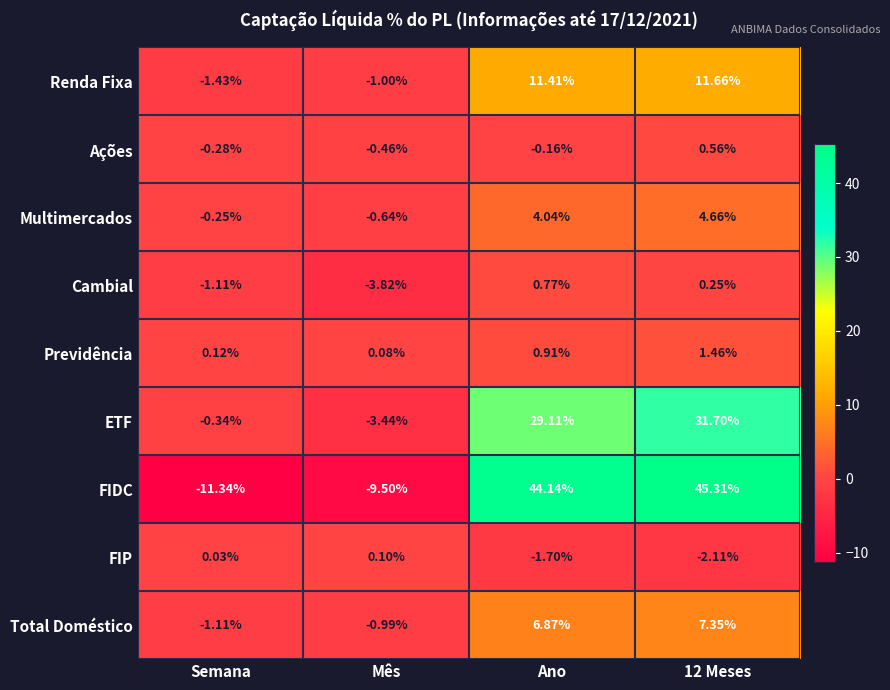

What is the greatest value displayed?

45.3